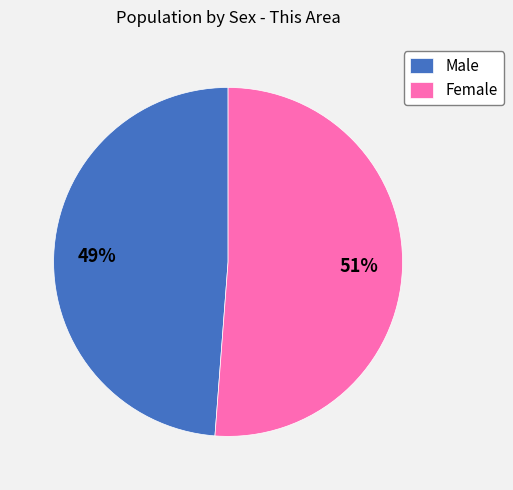

What percentage is the Female slice, to the nearest percent?

51%